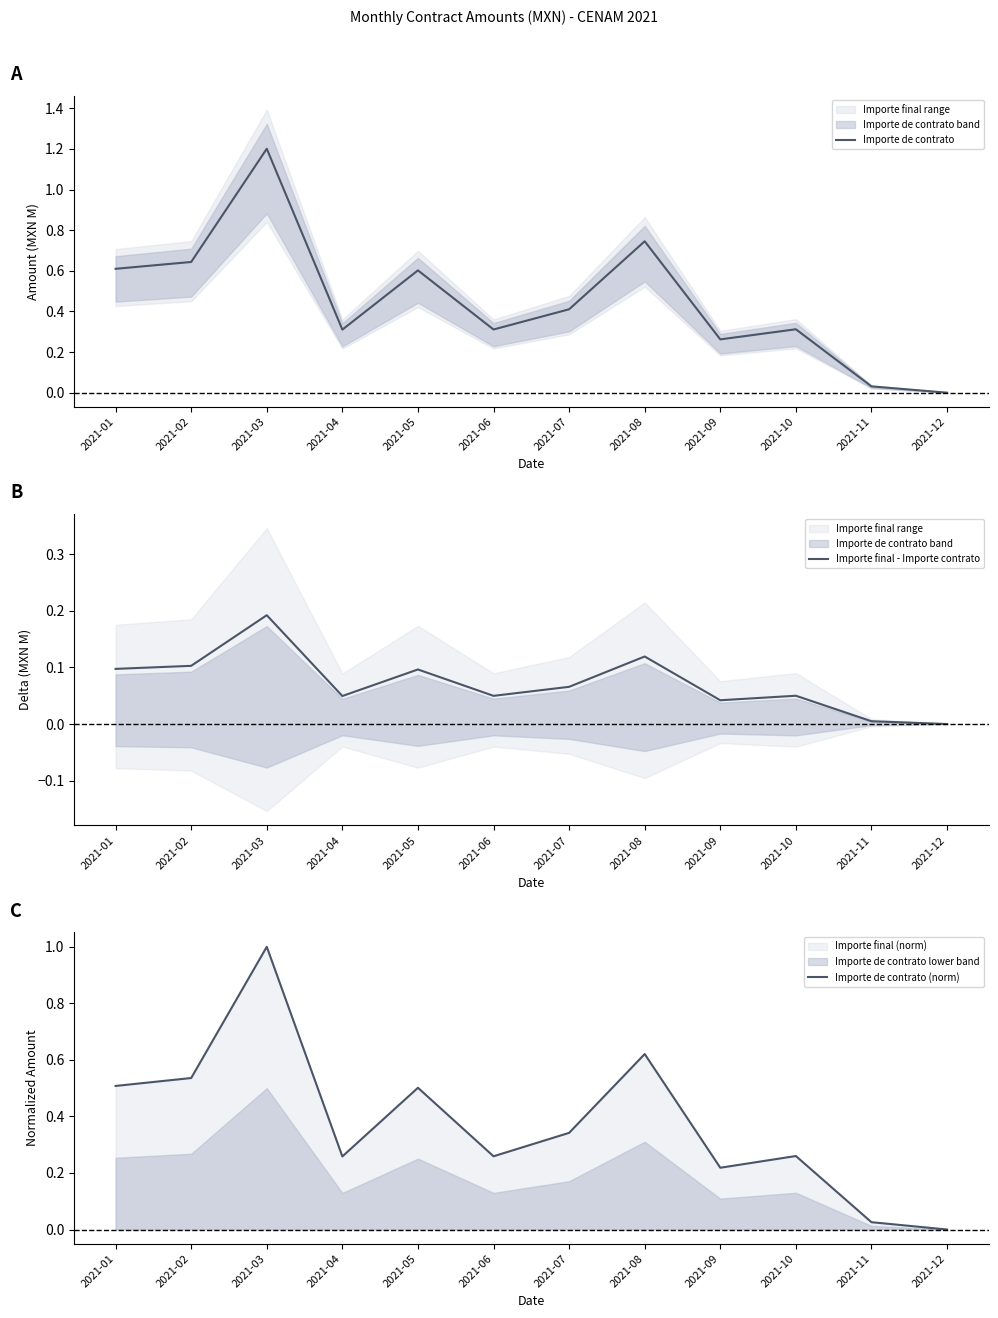

True or false: Importe final - Importe contrato and Importe de contrato intersect in this chart.

False